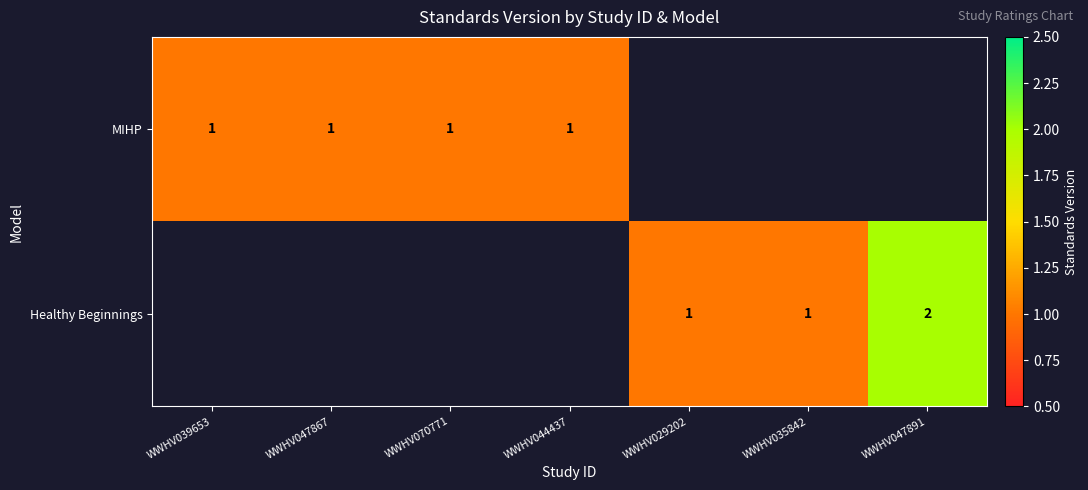

At how many categories does at least one series exceed 1?

1